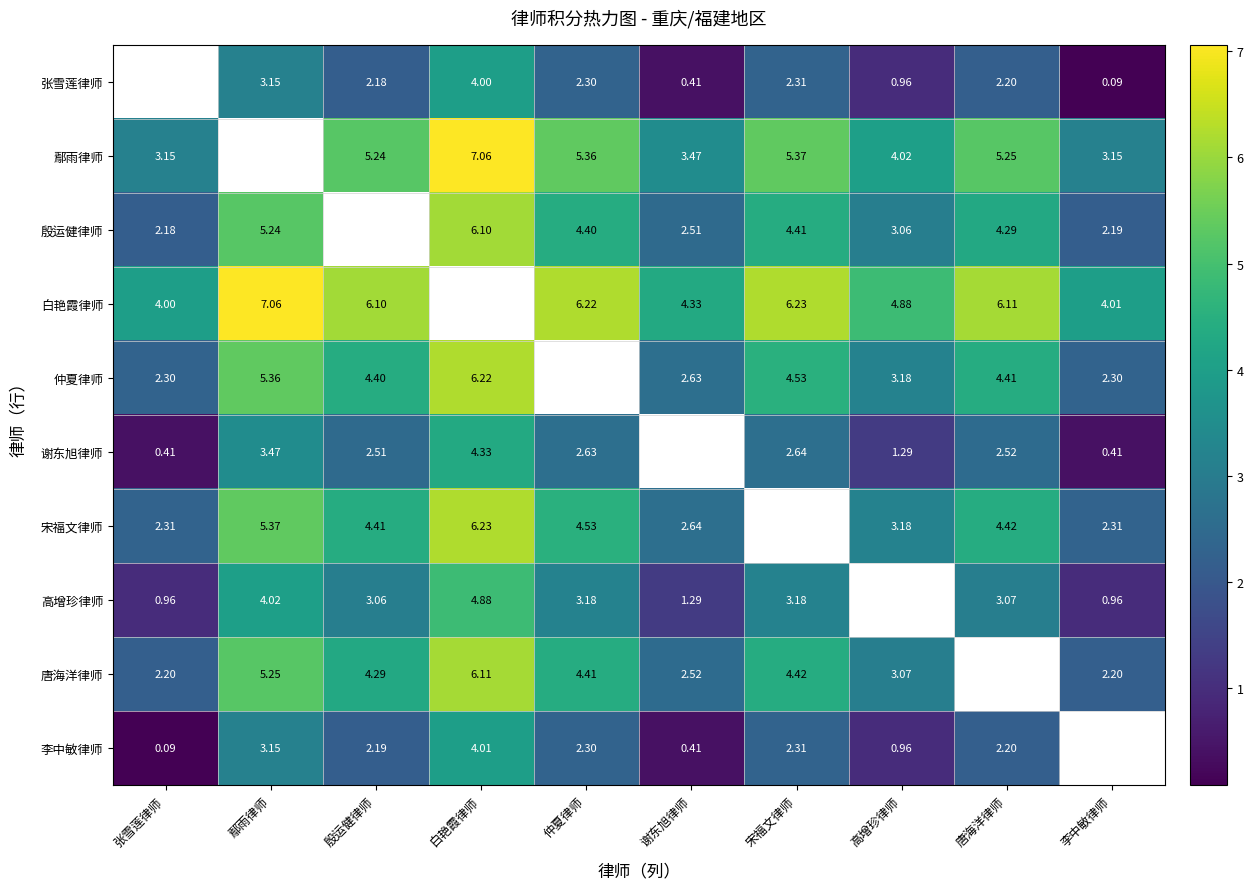

What is the sum of the 宋福文律师 values at 白艳霞律师 and 高增珍律师?

9.4